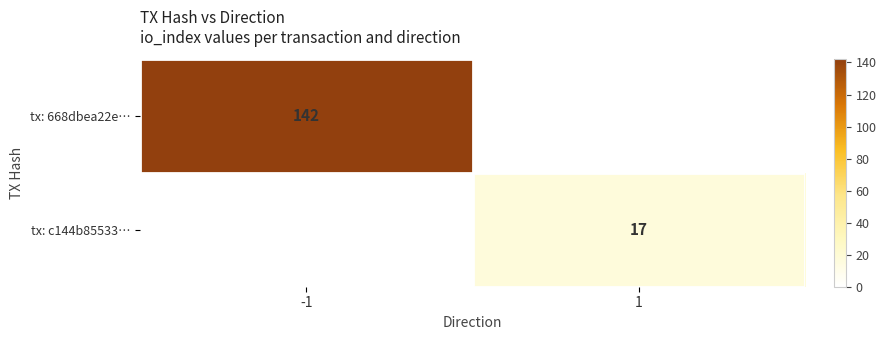

What is the smallest value displayed?

17.0